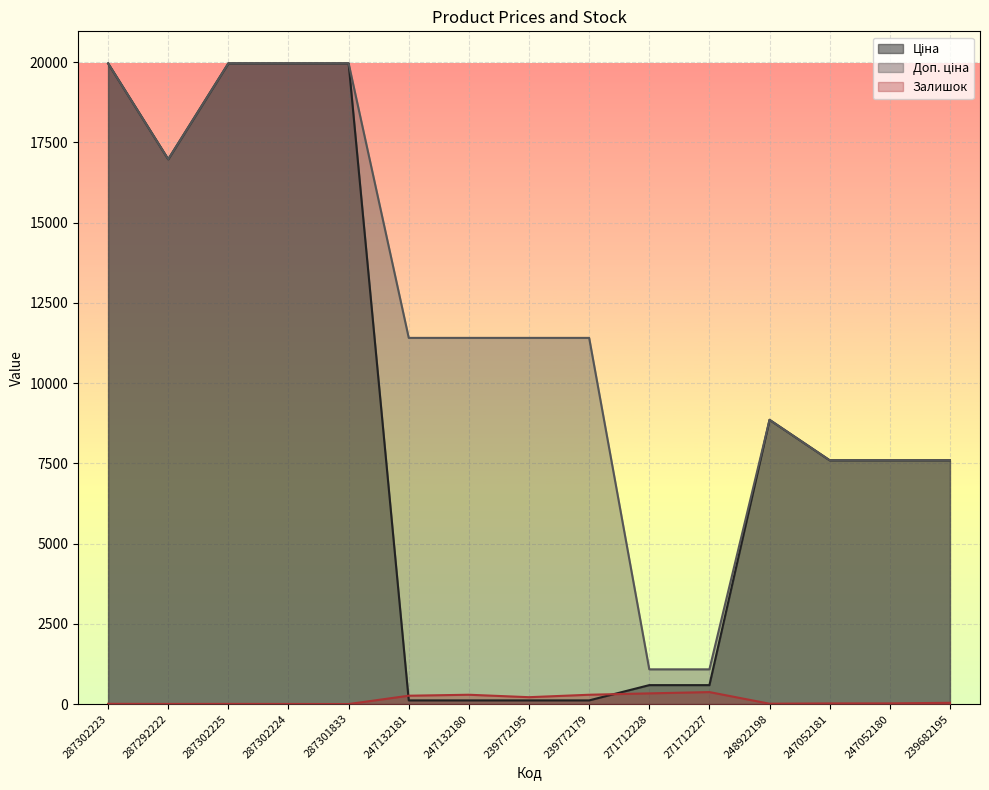

What is the sum of the Ціна values at 271712227 and 287302224?

20554.1